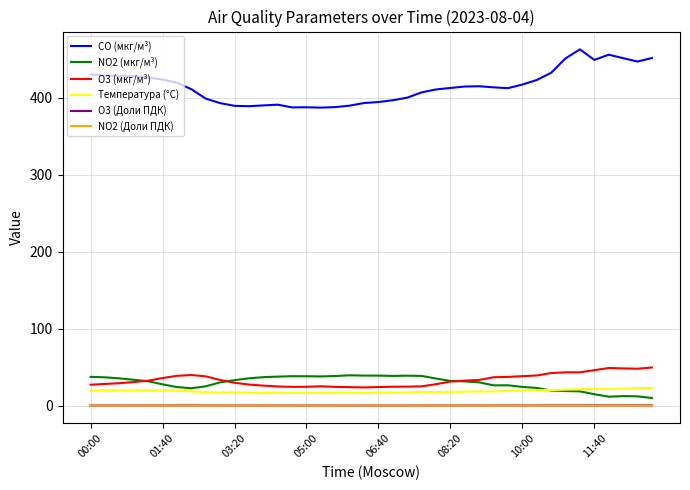

True or false: CO (мкг/м³) and NO2 (Доли ПДК) intersect in this chart.

False